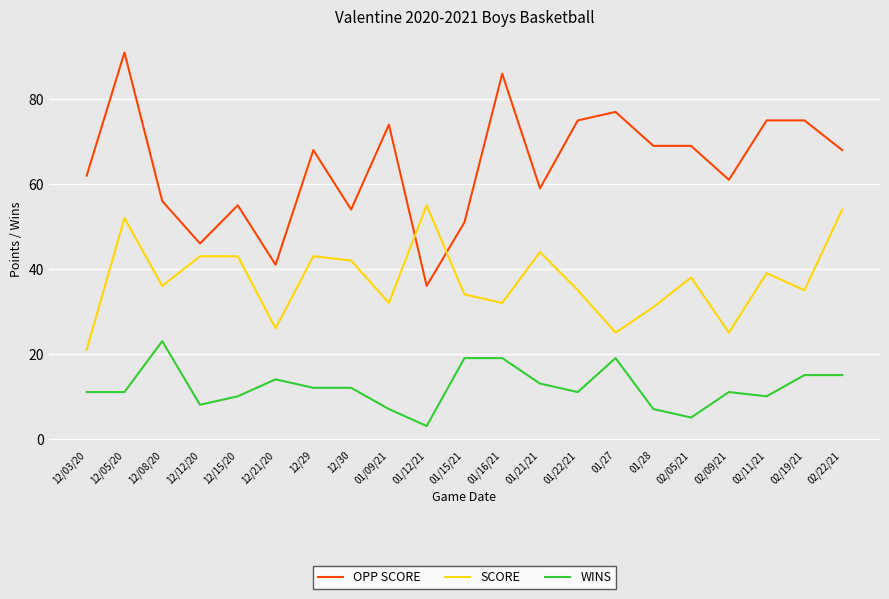

What is the sum of the WINS values at 01/22/21 and 01/21/21?

24